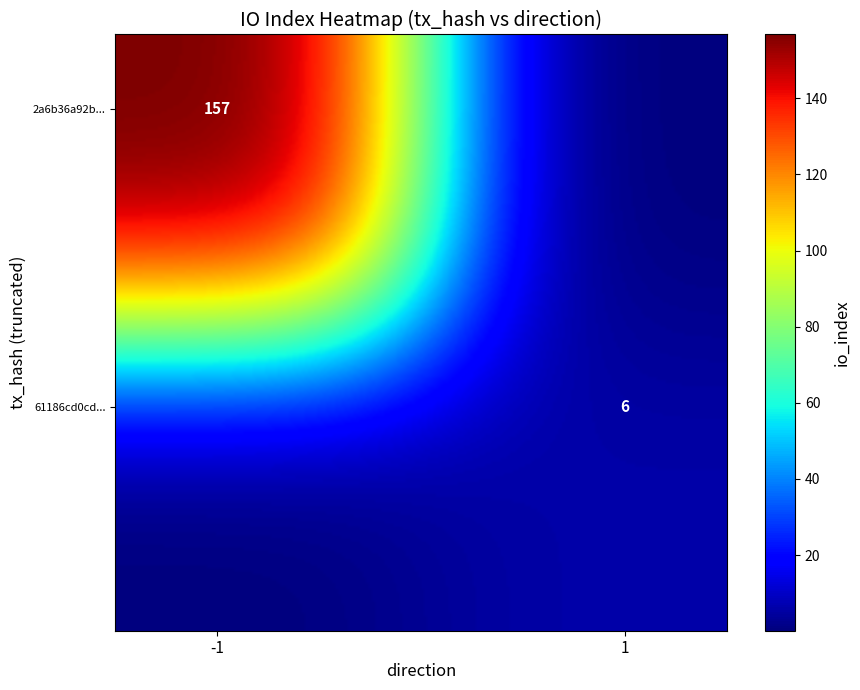

Count the number of categories in the chart.

2